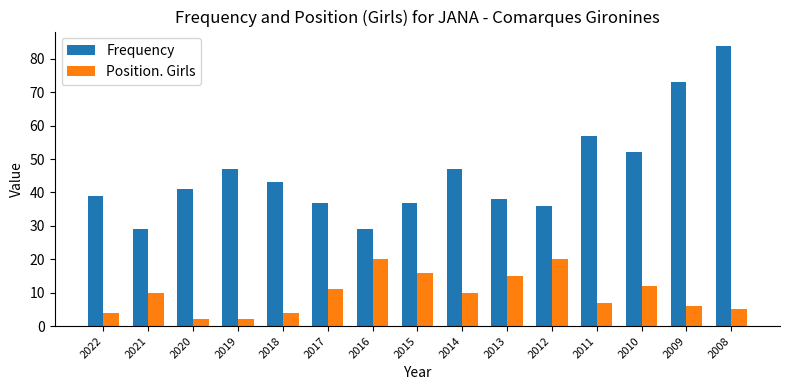

Are the bars horizontal?

No